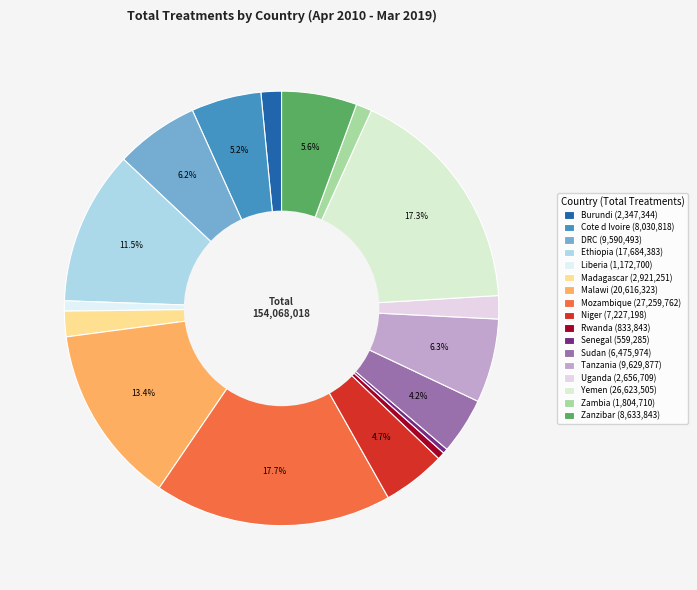

Does Zanzibar account for over 50% of the chart?

No